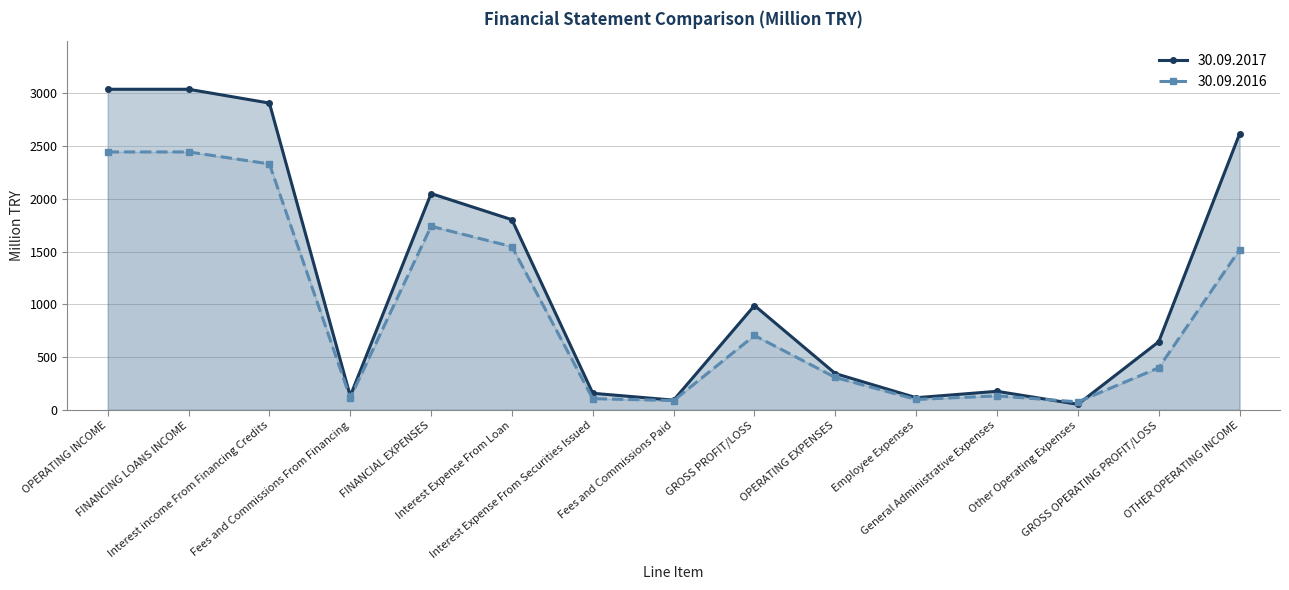

What are all the series names shown in the legend?

30.09.2017, 30.09.2016